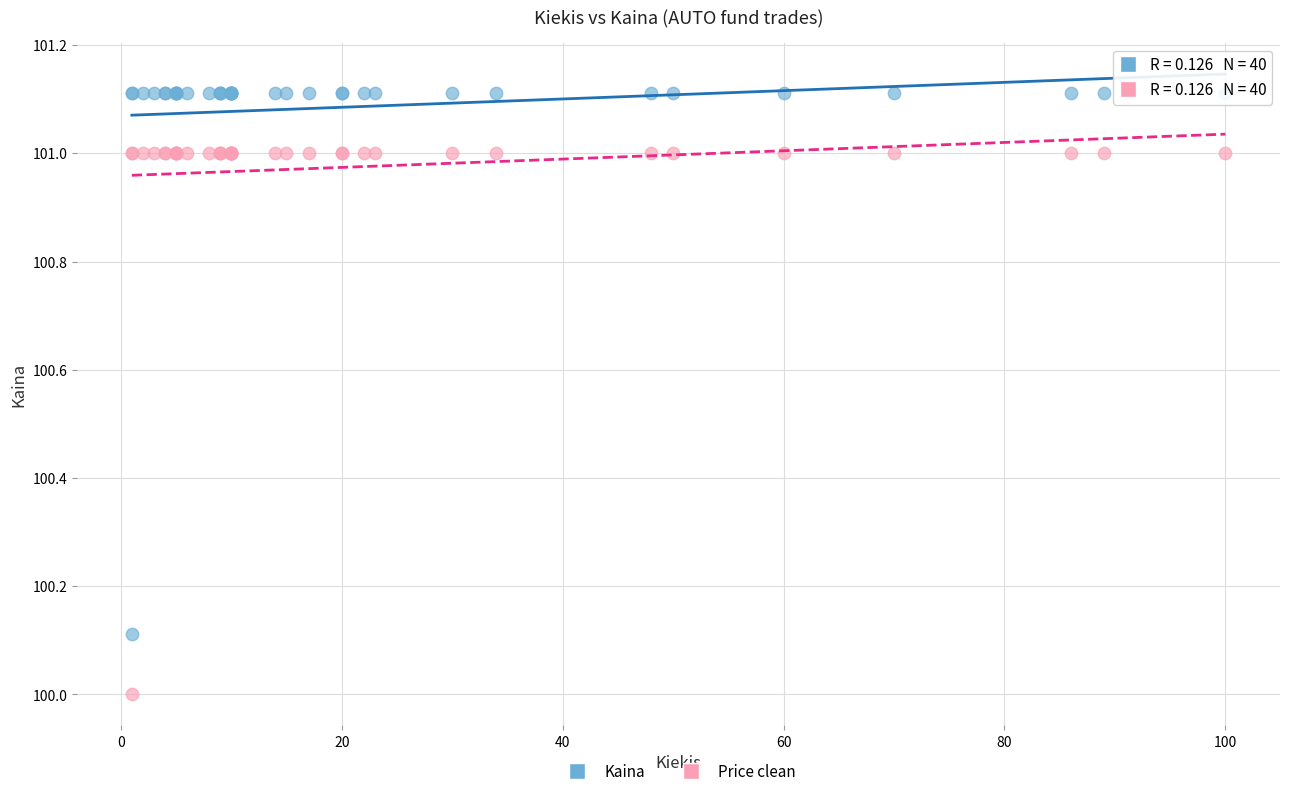

Which series reaches the minimum Y coordinate?

Price clean